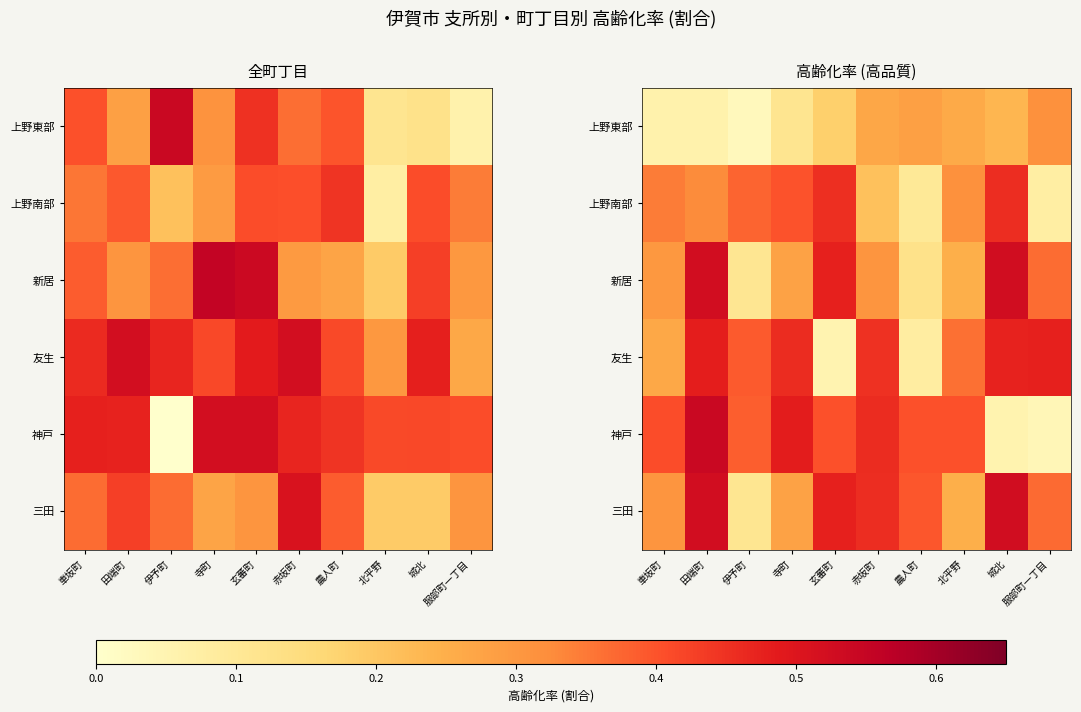

At which category is the sum across all series the highest?

田端町